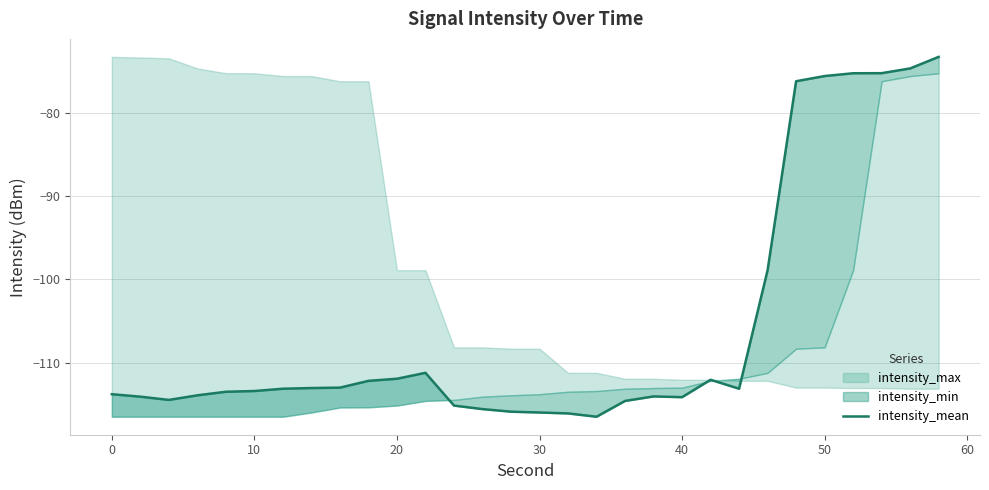

How many data points are less than -113?

18